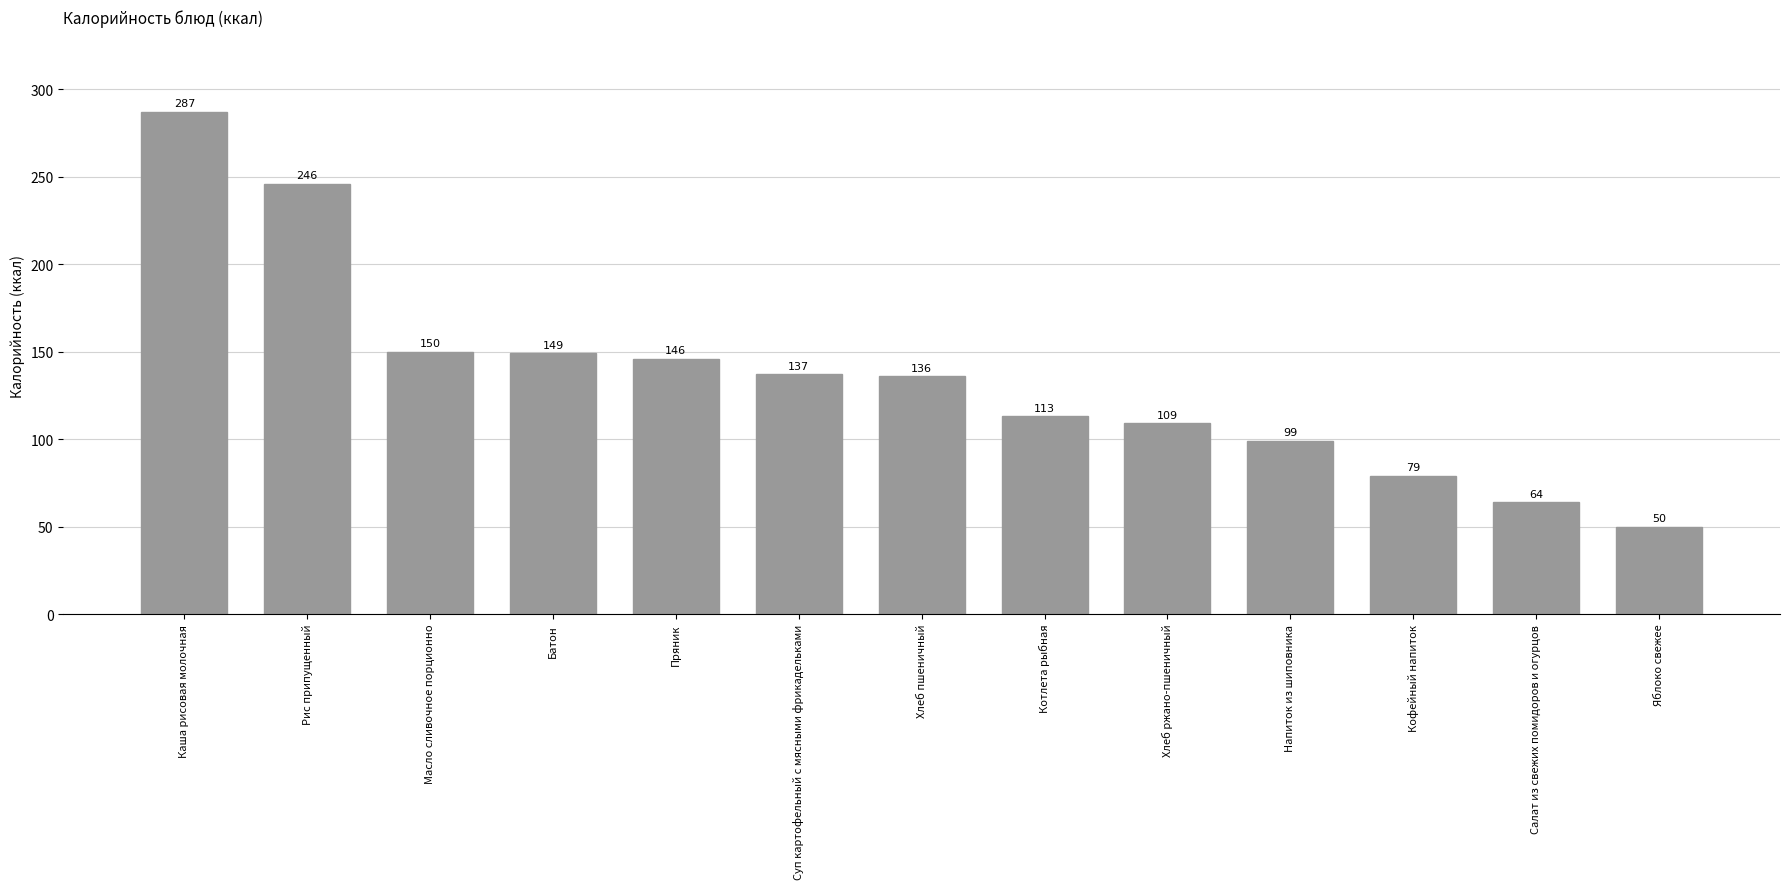

How many data points are less than 136?

6